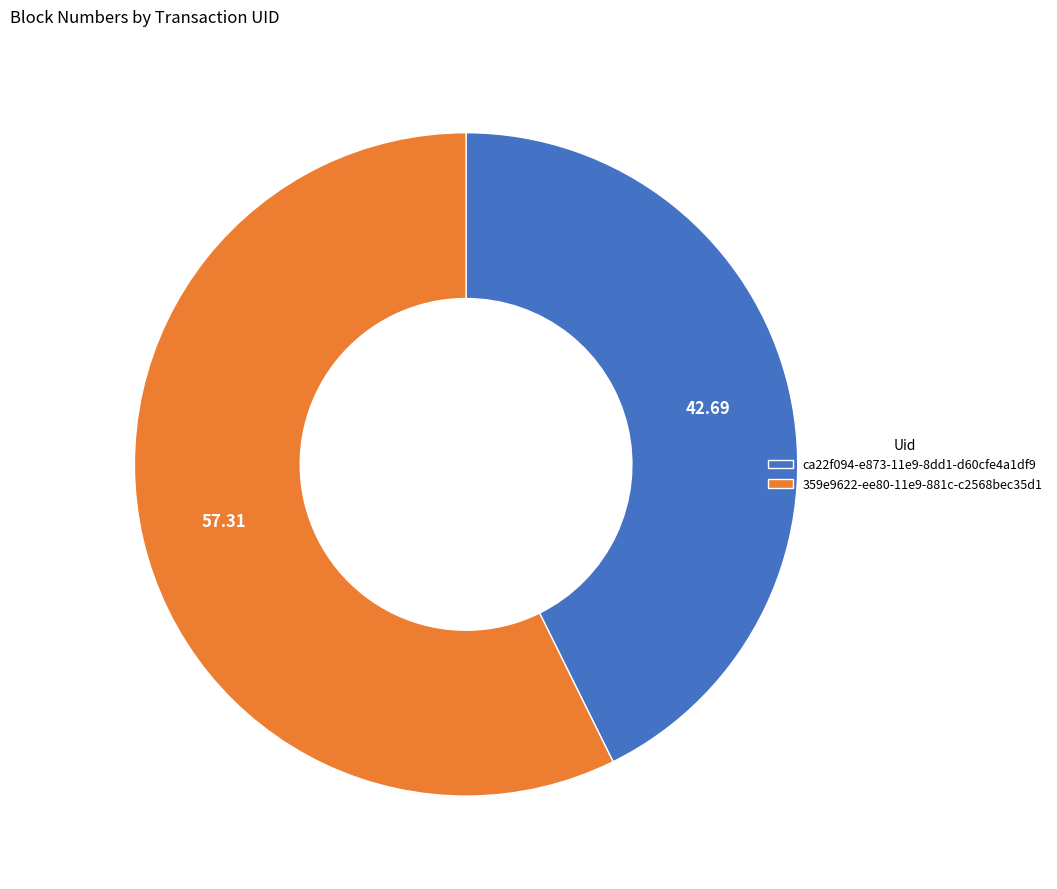

Approximately how many times larger is the value at ca22f094-e873-11e9-8dd1-d60cfe4a1df9 compared to 359e9622-ee80-11e9-881c-c2568bec35d1?

0.7